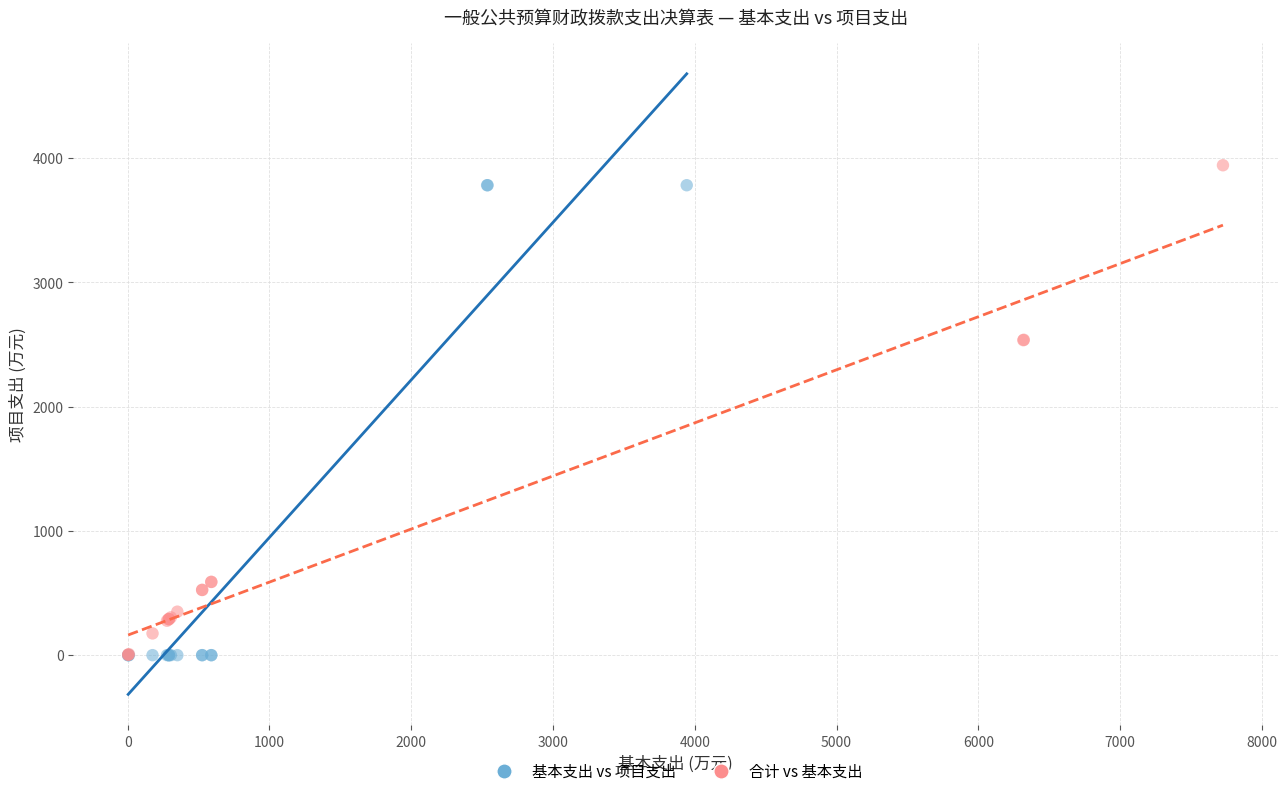

Which series reaches the maximum Y coordinate?

合计 vs 基本支出